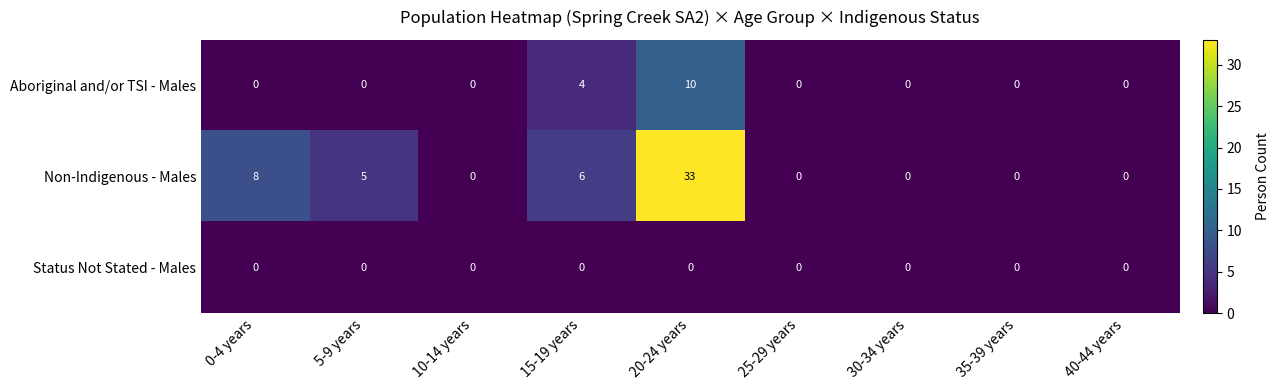

What is the greatest value displayed?

33